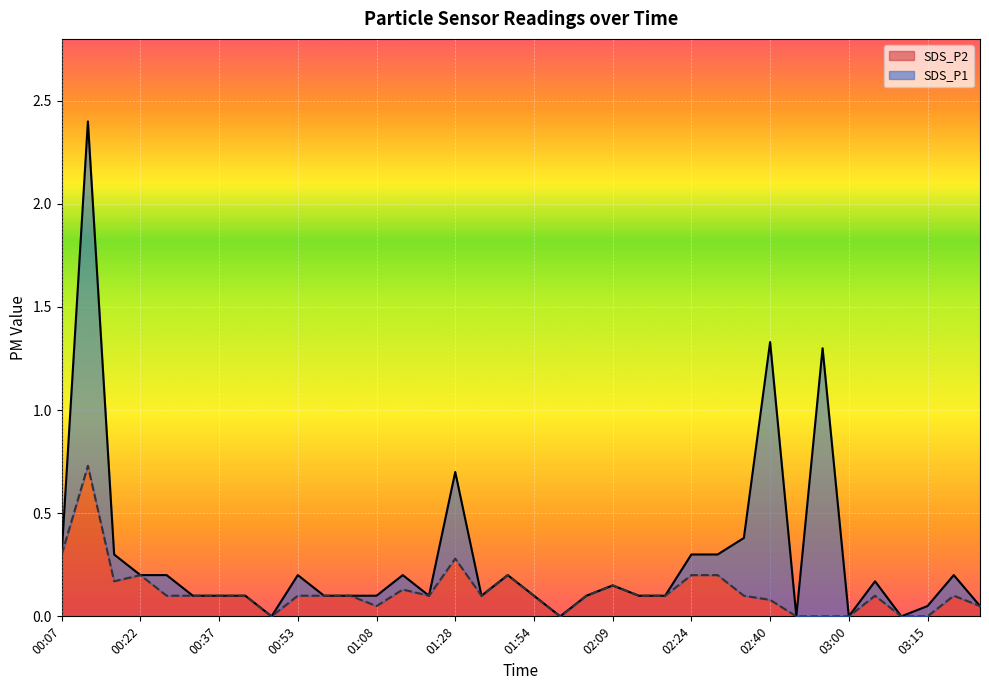

How many interior local peaks does the SDS_P1 series have?

10